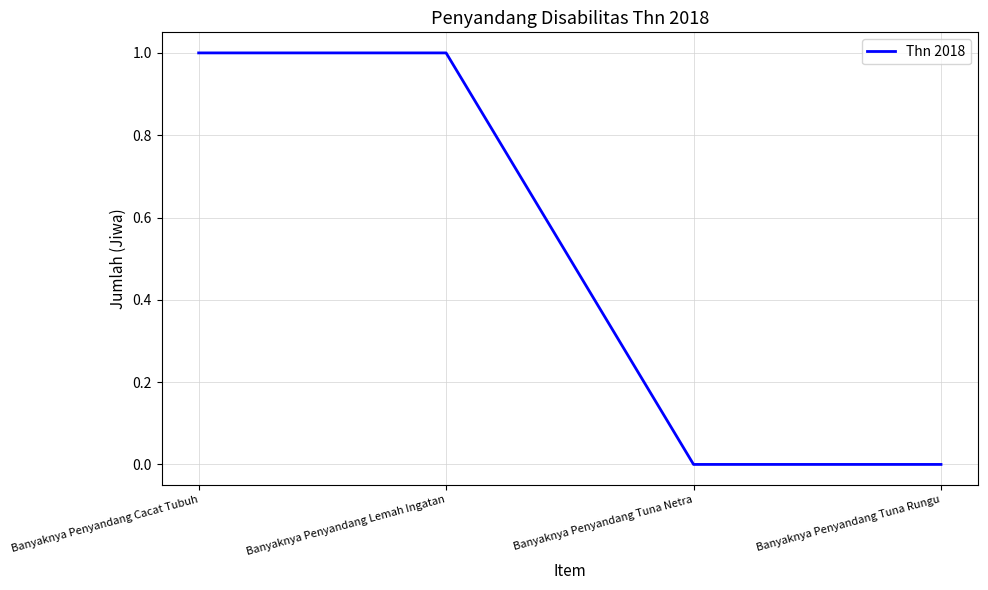

Is it true that the value at Banyaknya Penyandang Tuna Rungu is 0?

True